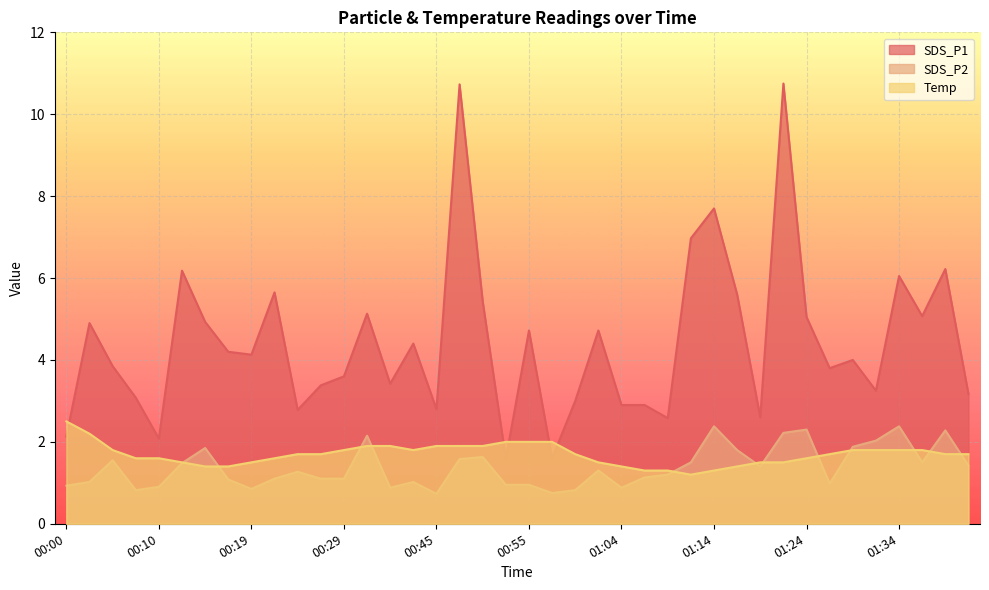

How many lines are shown in the chart?

3